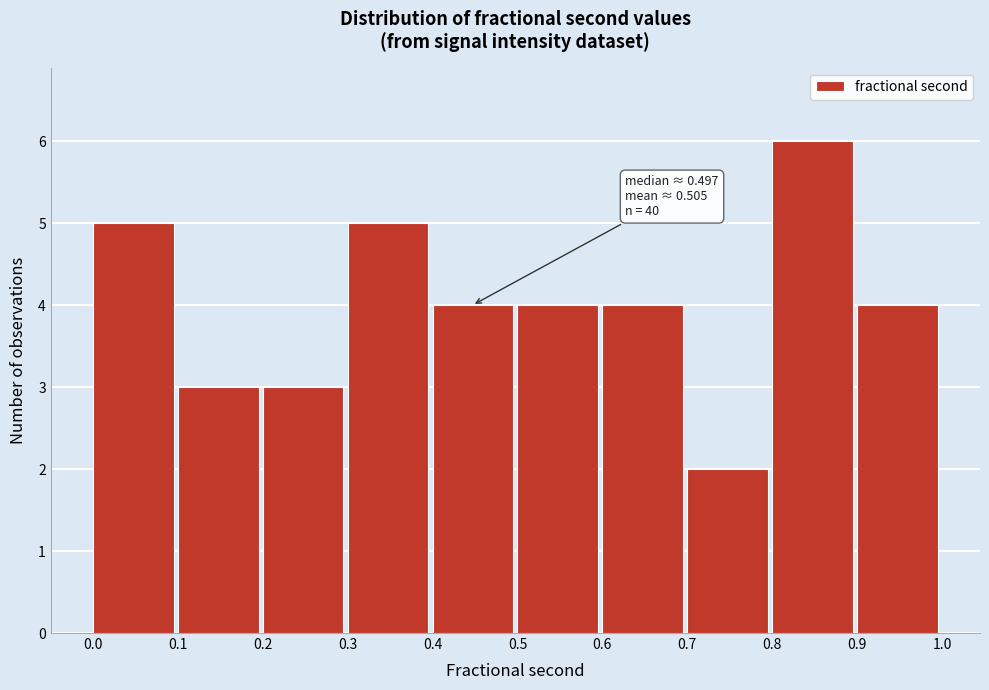

Reading left to right, extract all data points from this chart.

0.0=5	0.1=3	0.2=3	0.3=5	0.4=4	0.5=4	0.6=4	0.7=2	0.8=6	0.9=4